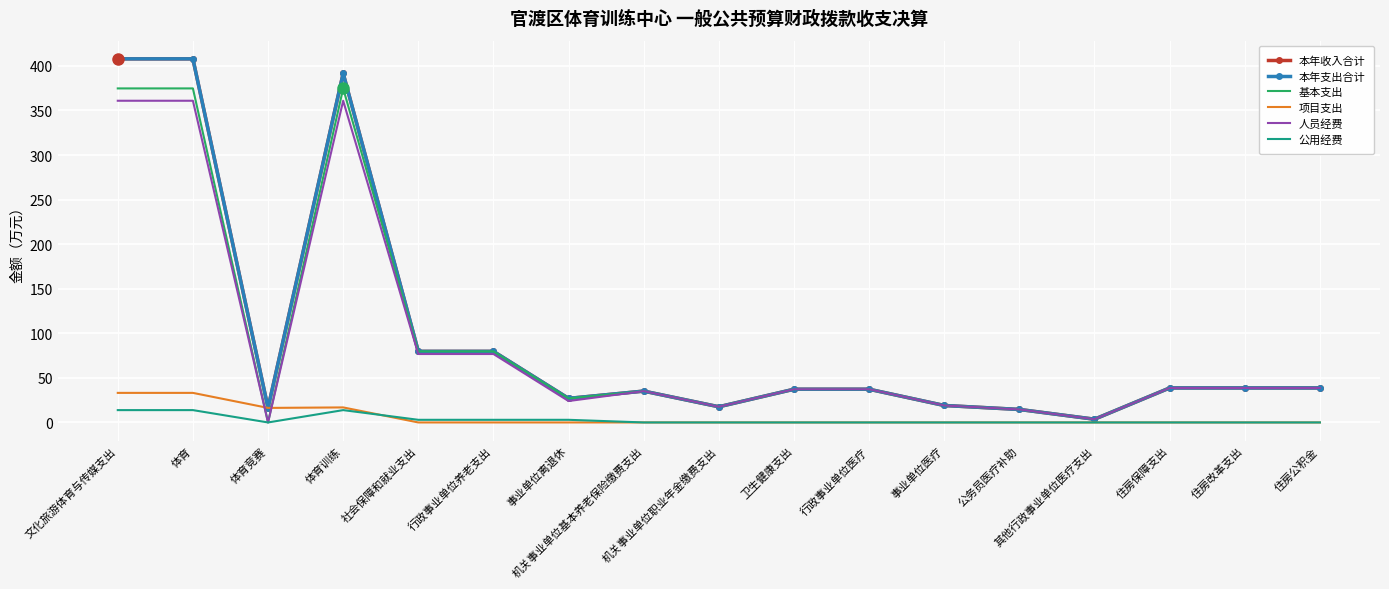

How many lines are shown in the chart?

6